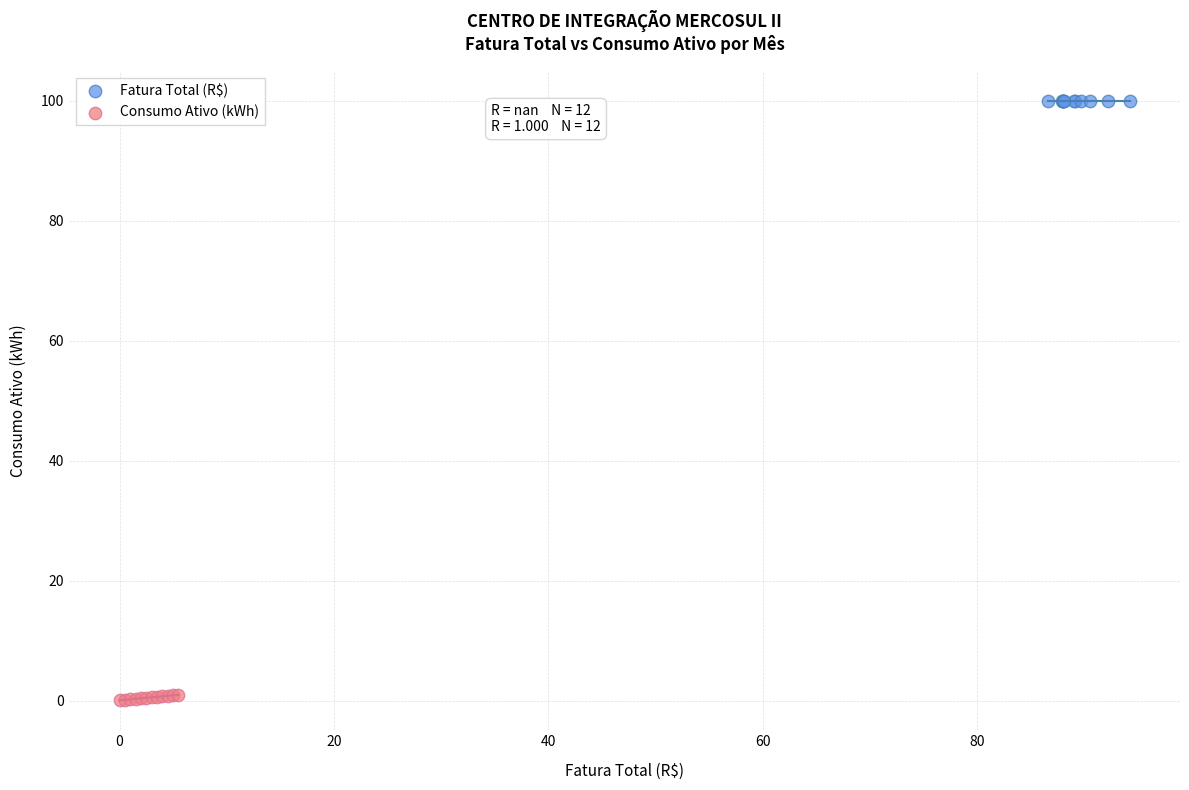

What are all the series names shown in the legend?

Fatura Total (R$), Consumo Ativo (kWh)